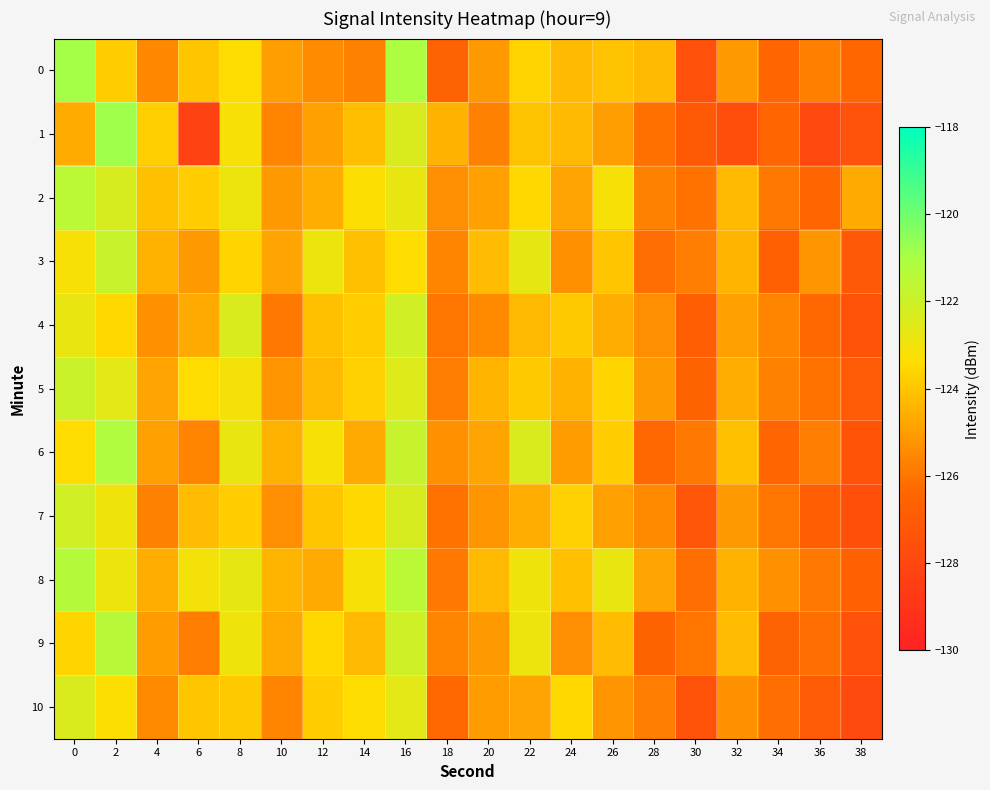

Which series has the largest total across all categories?

8